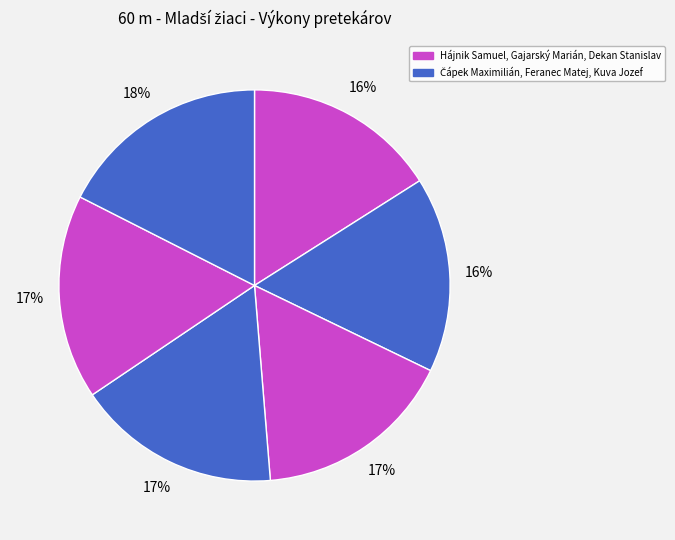

How many slices are in this pie chart?

6